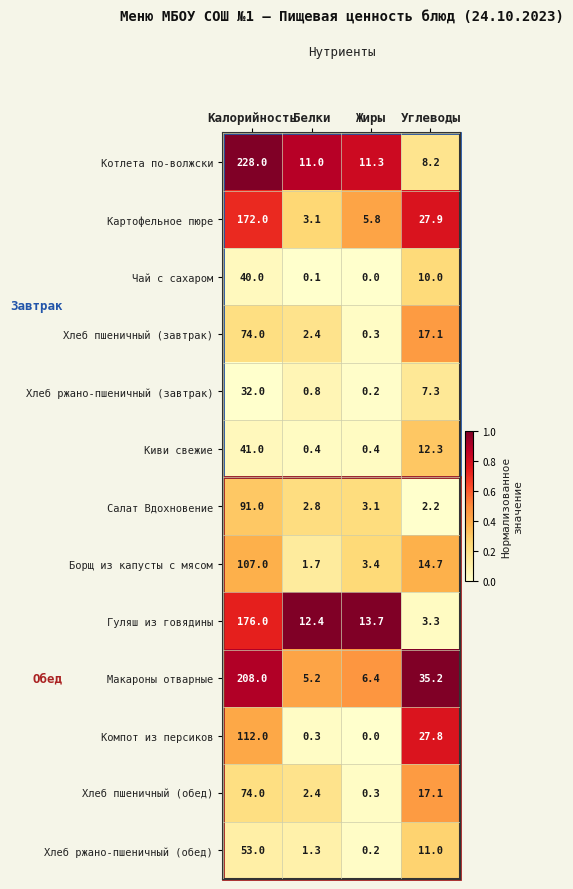

Rank the categories by Гуляш из говядины value from lowest to highest.

Углеводы, Белки, Жиры, Калорийность